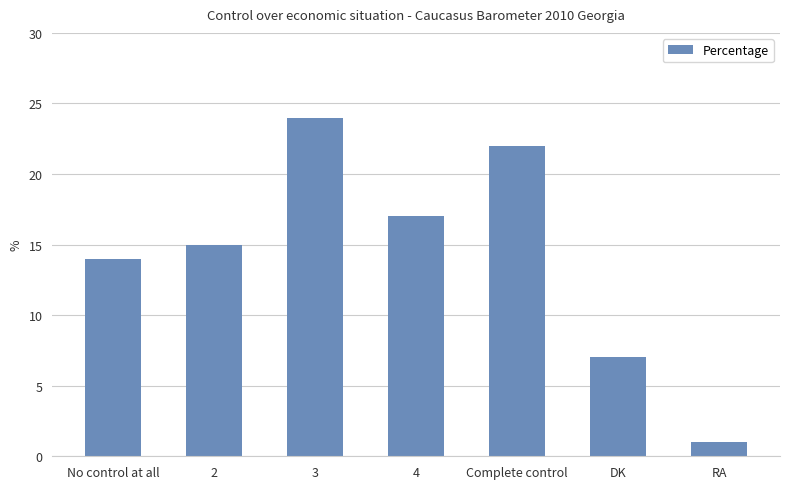

Rank the categories by value from highest to lowest.

3, Complete control, 4, 2, No control at all, DK, RA